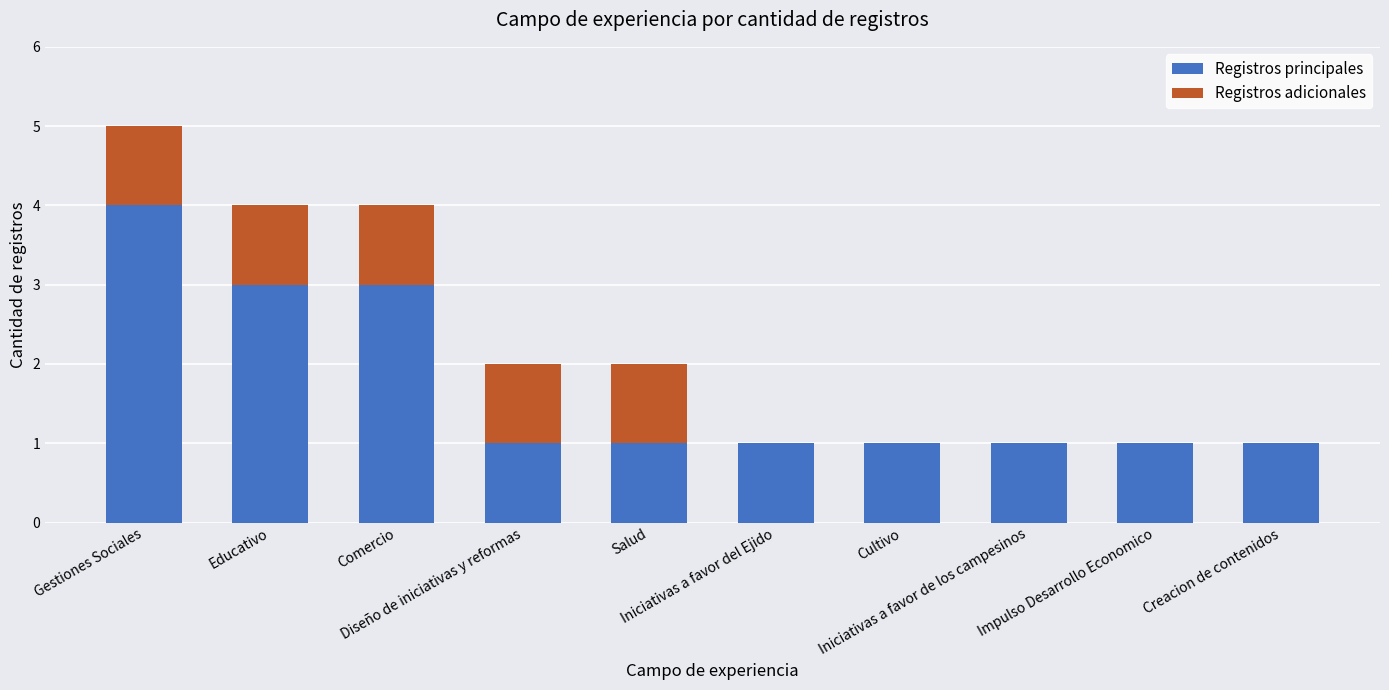

Is it true that Registros principales equals 4 at Gestiones Sociales?

True